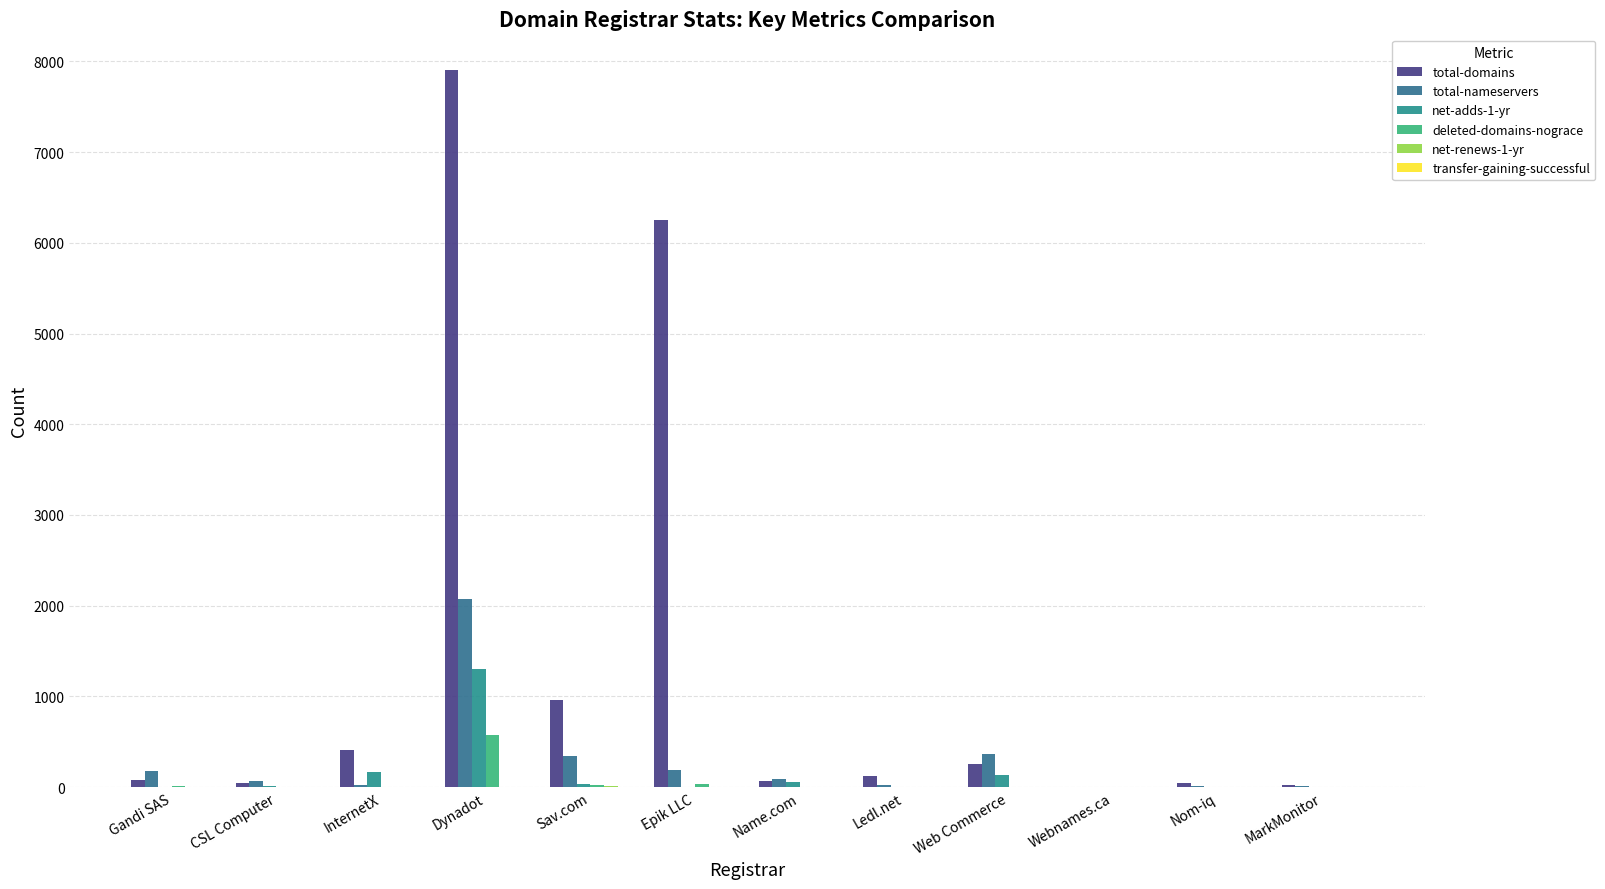

What is the sum of the net-adds-1-yr values at MarkMonitor and Web Commerce?

133